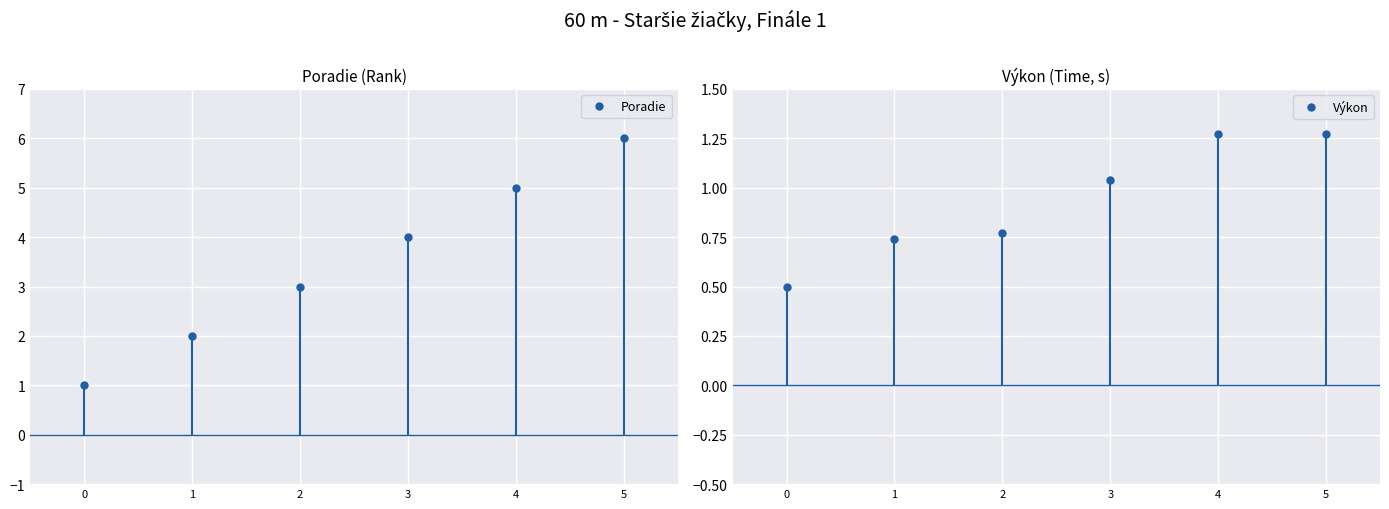

Between 2 and 0, which is larger?

2